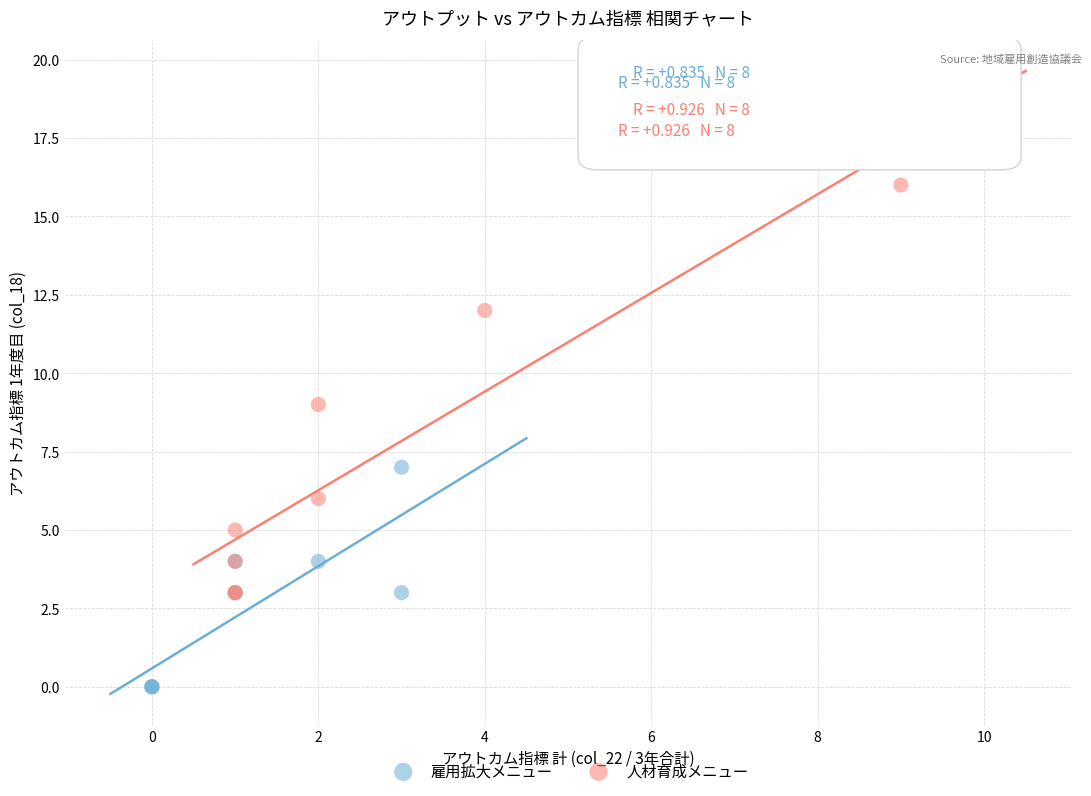

Which series contains the highest Y value?

人材育成メニュー